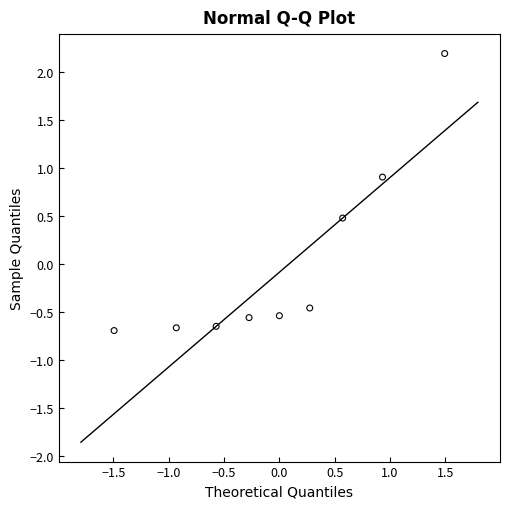

What is the range of Y values (max minus min)?

2.9